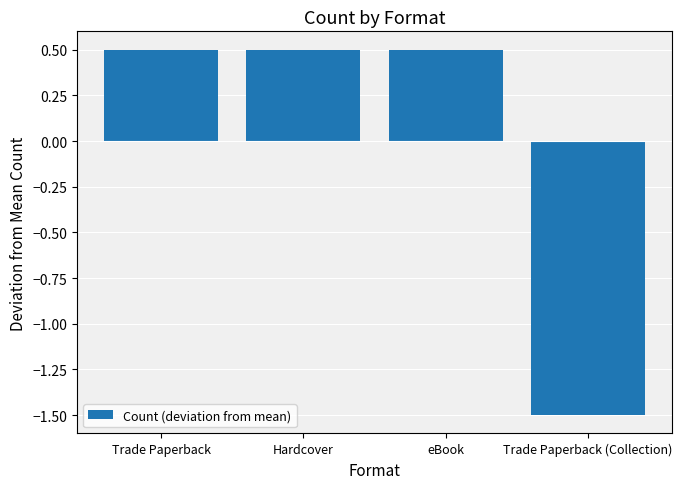

How many values are between 0 and 1?

3